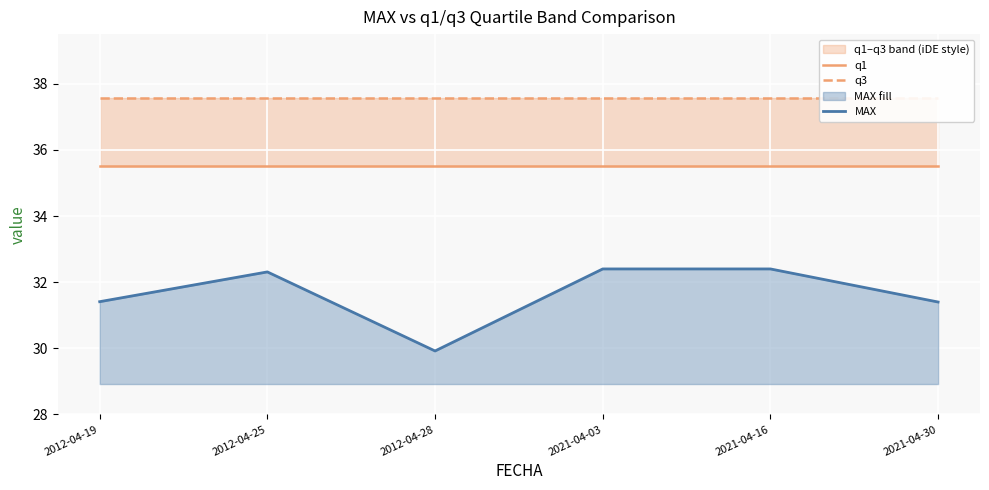

What is the minimum value for MAX?

29.9